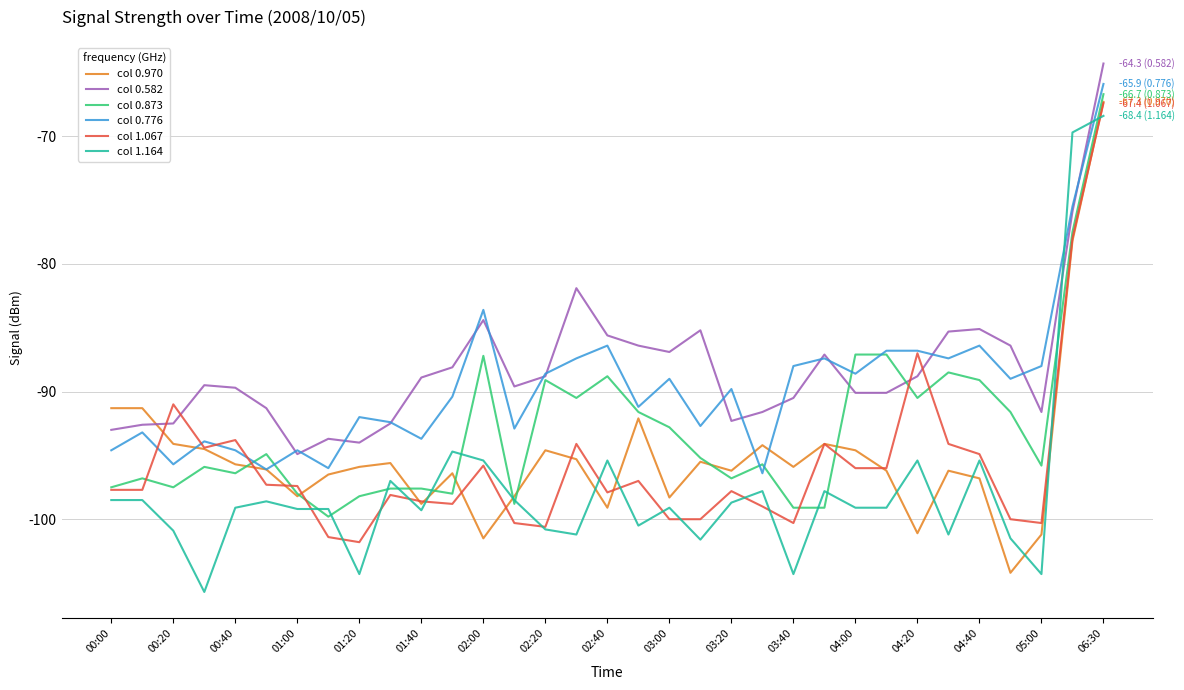

True or false: col 1.164 and col 0.582 intersect in this chart.

True